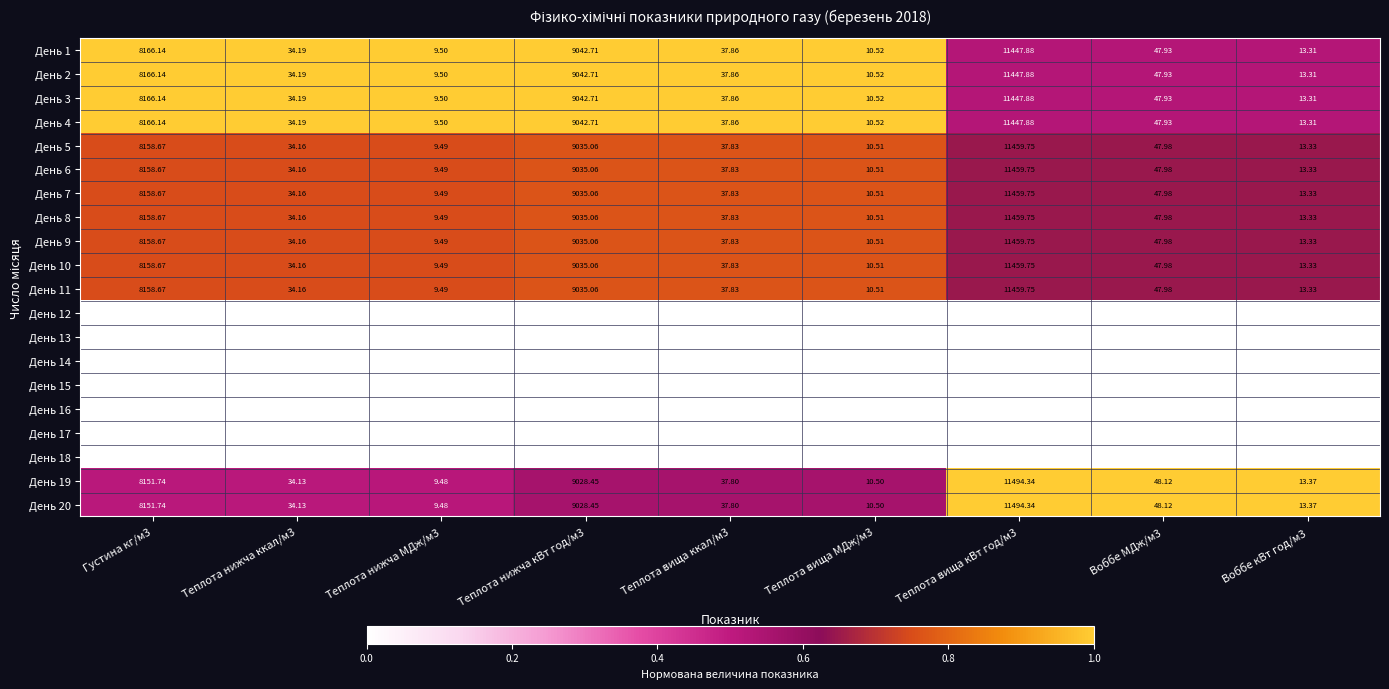

How many values in the День 13 series exceed 37?

5